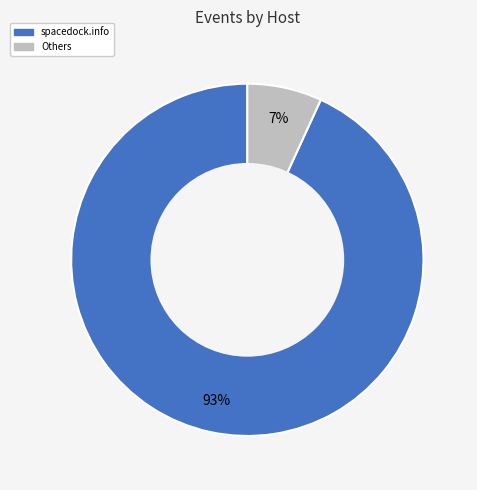

Count the number of slices in the pie.

2